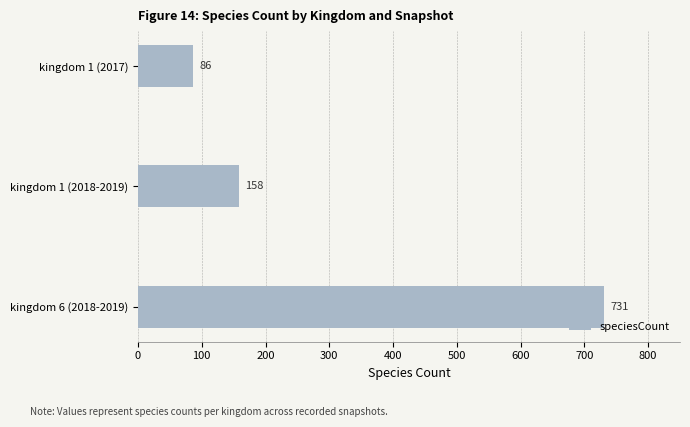

What is the difference between the maximum and minimum values?

645